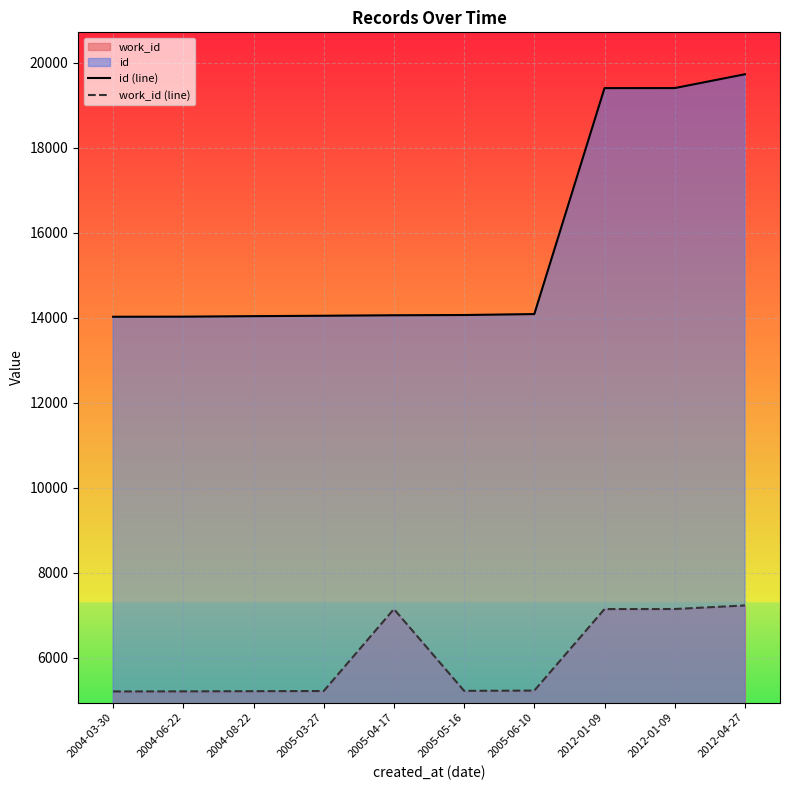

Rank the series by their maximum value, from highest to lowest.

id (line), work_id (line)